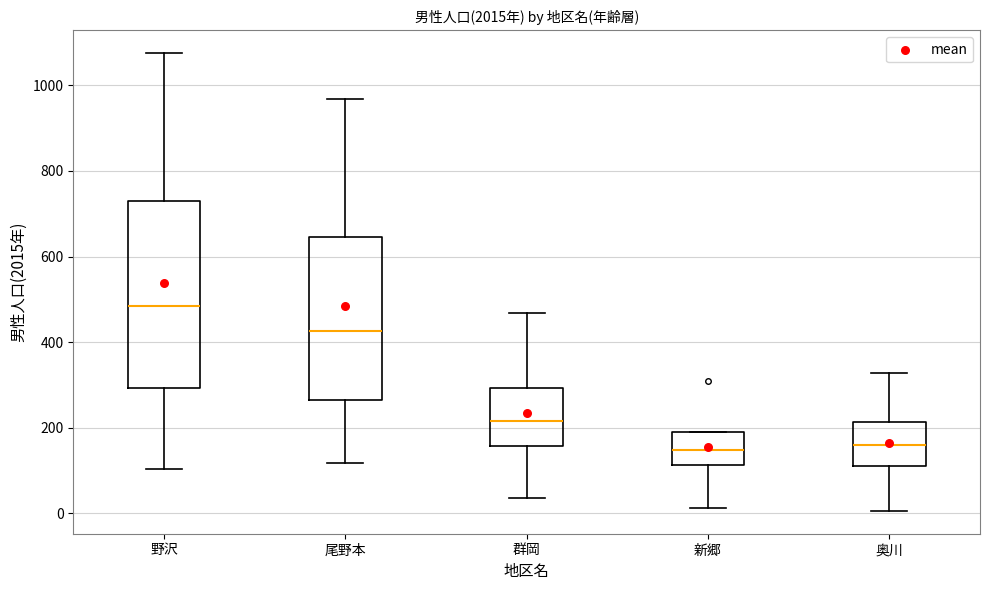

Reading left to right, read every box against the y-axis: the position of its median line, the range the box covers, and the ends of its whiskers. The values are not printed on the chart, so give them approximately, as read against the axis.

野沢: median 480, box 300 to 720, whiskers 100 to 1080
尾野本: median 420, box 260 to 640, whiskers 120 to 960
群岡: median 220, box 160 to 300, whiskers 40 to 460
新郷: median 140, box 120 to 180, whiskers 20 to 180
奥川: median 160, box 120 to 220, whiskers 0 to 320